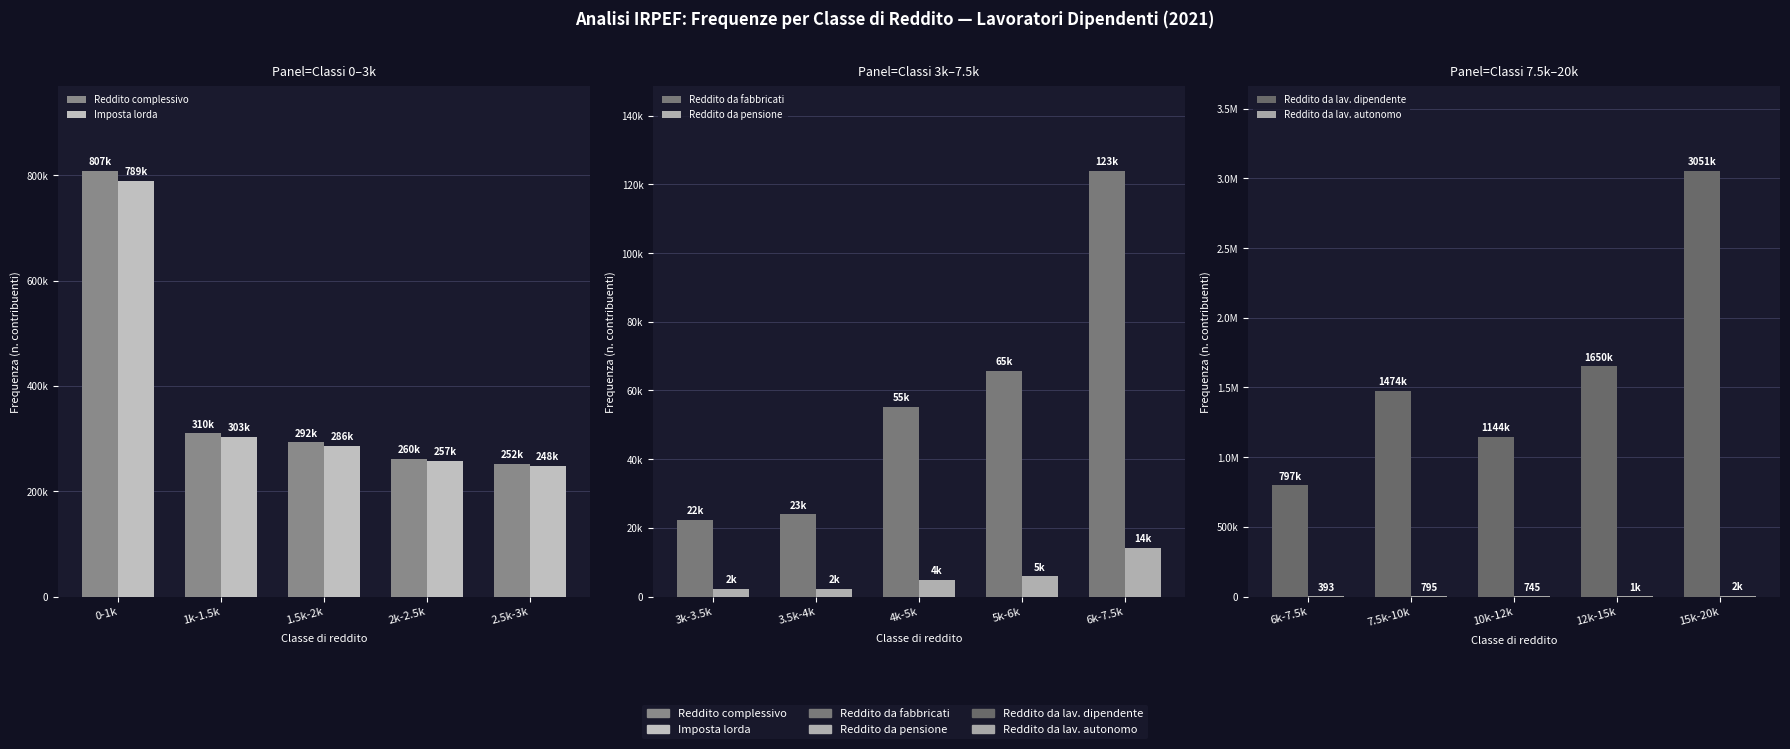

True or false: Reddito complessivo has a value of 310075 at 1k-1.5k.

True